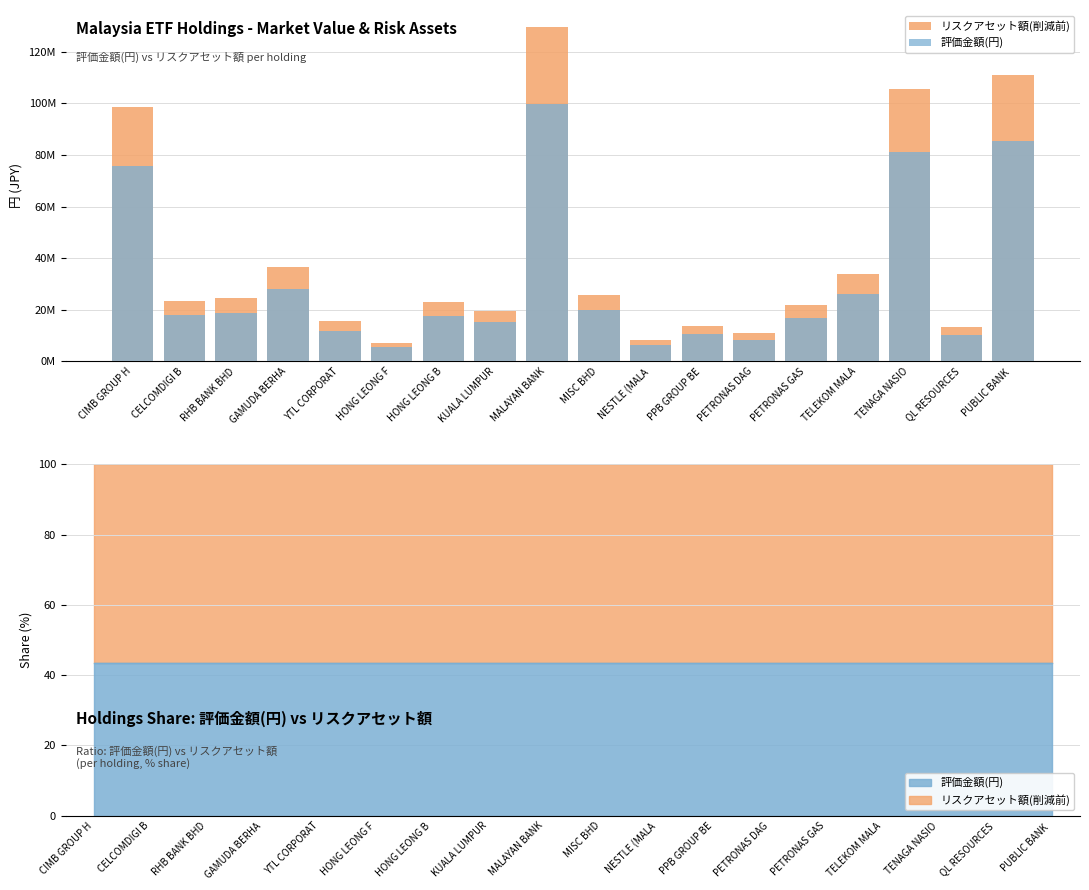

The value of リスクアセット額(削減前) at PUBLIC BANK  is 110810420.5. True or false?

True